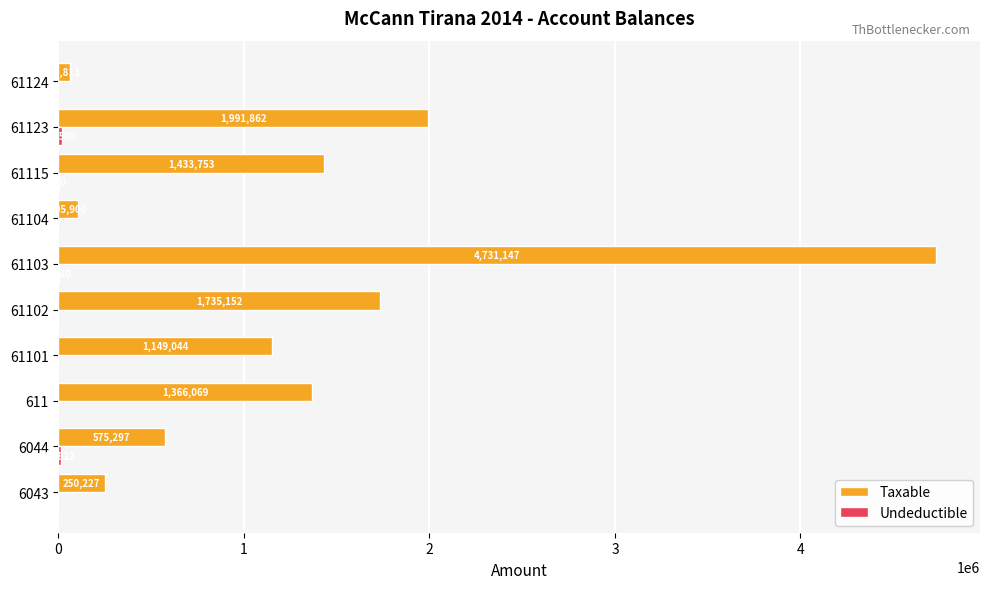

Which series changed the most between 61103 and 61123?

Taxable